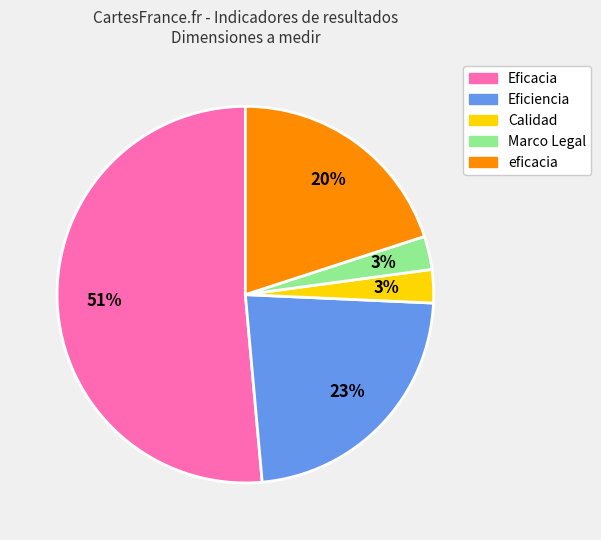

To the nearest percent, what percentage of the pie is Calidad?

3%